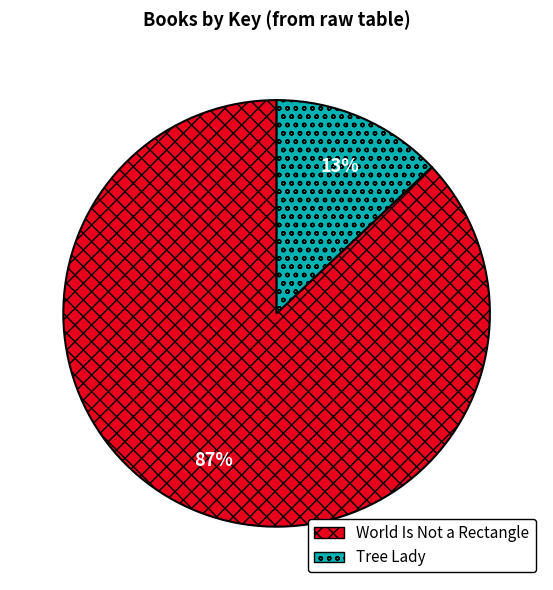

The Tree Lady slice represents 13% of the pie. True or false?

True